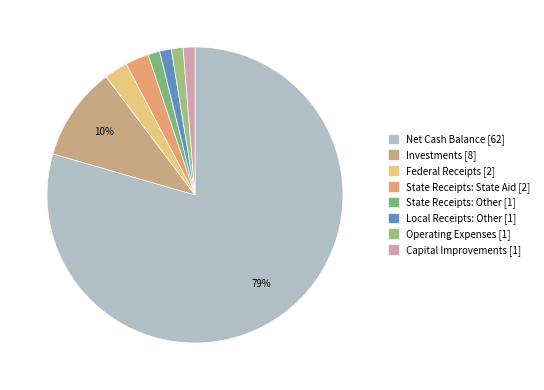

What percentage is NOT represented by Federal Receipts?

97.4%